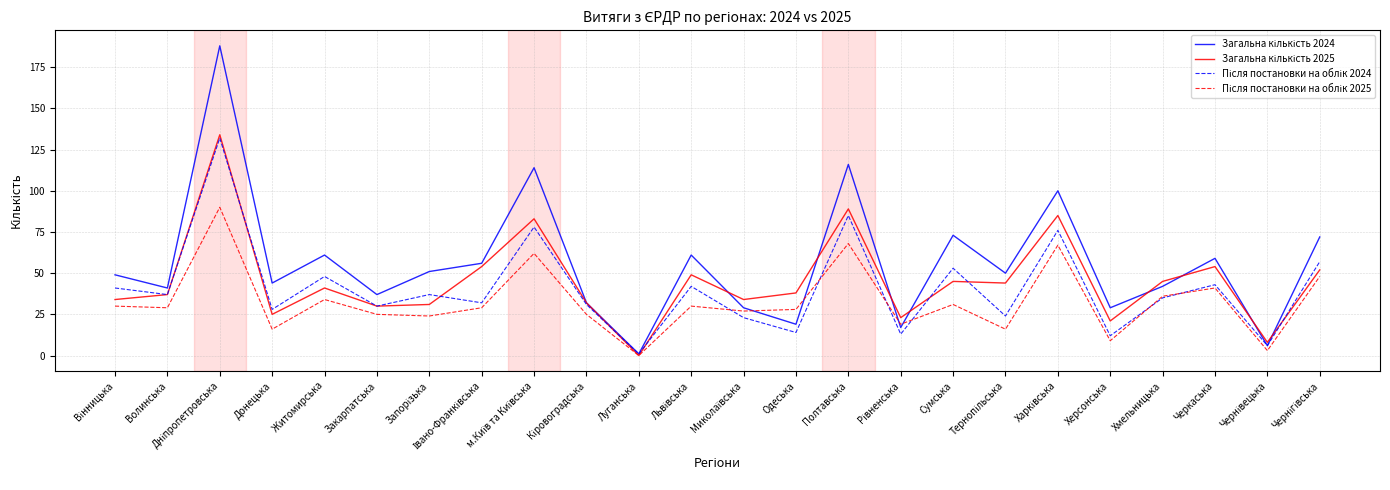

What position from the left is Сумська?

17